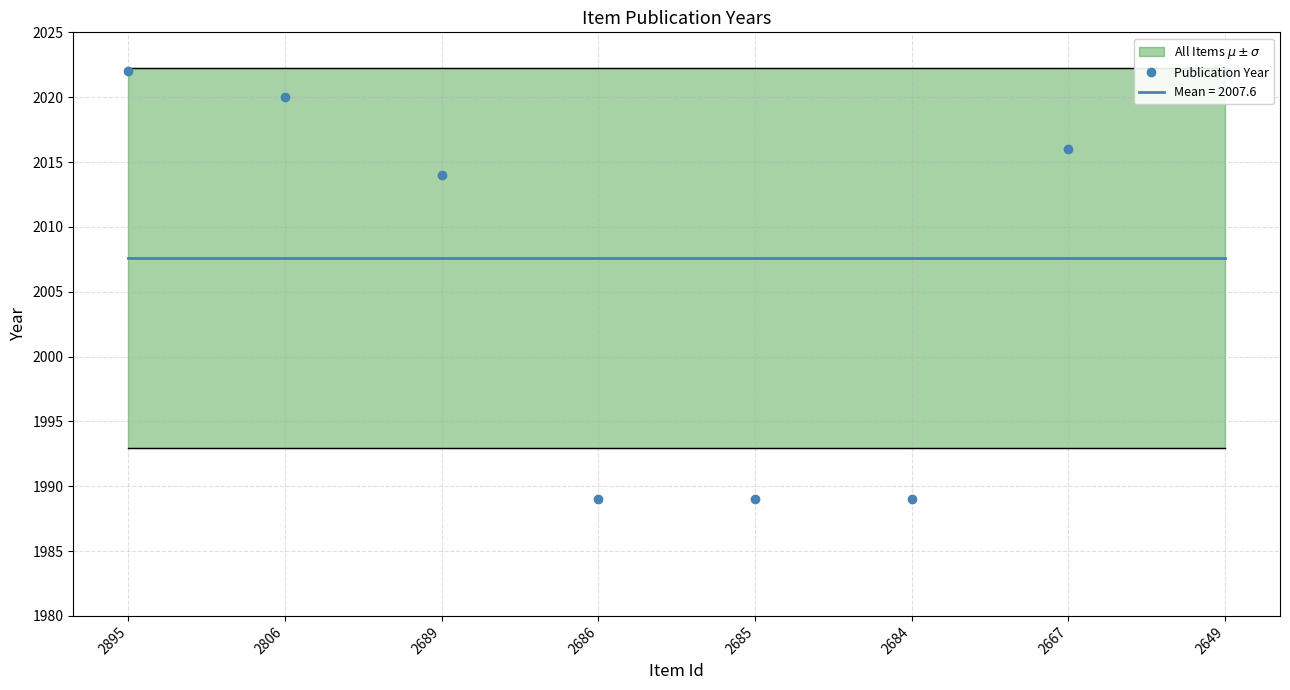

True or false: there are more than 0 points higher than both neighbors.

False